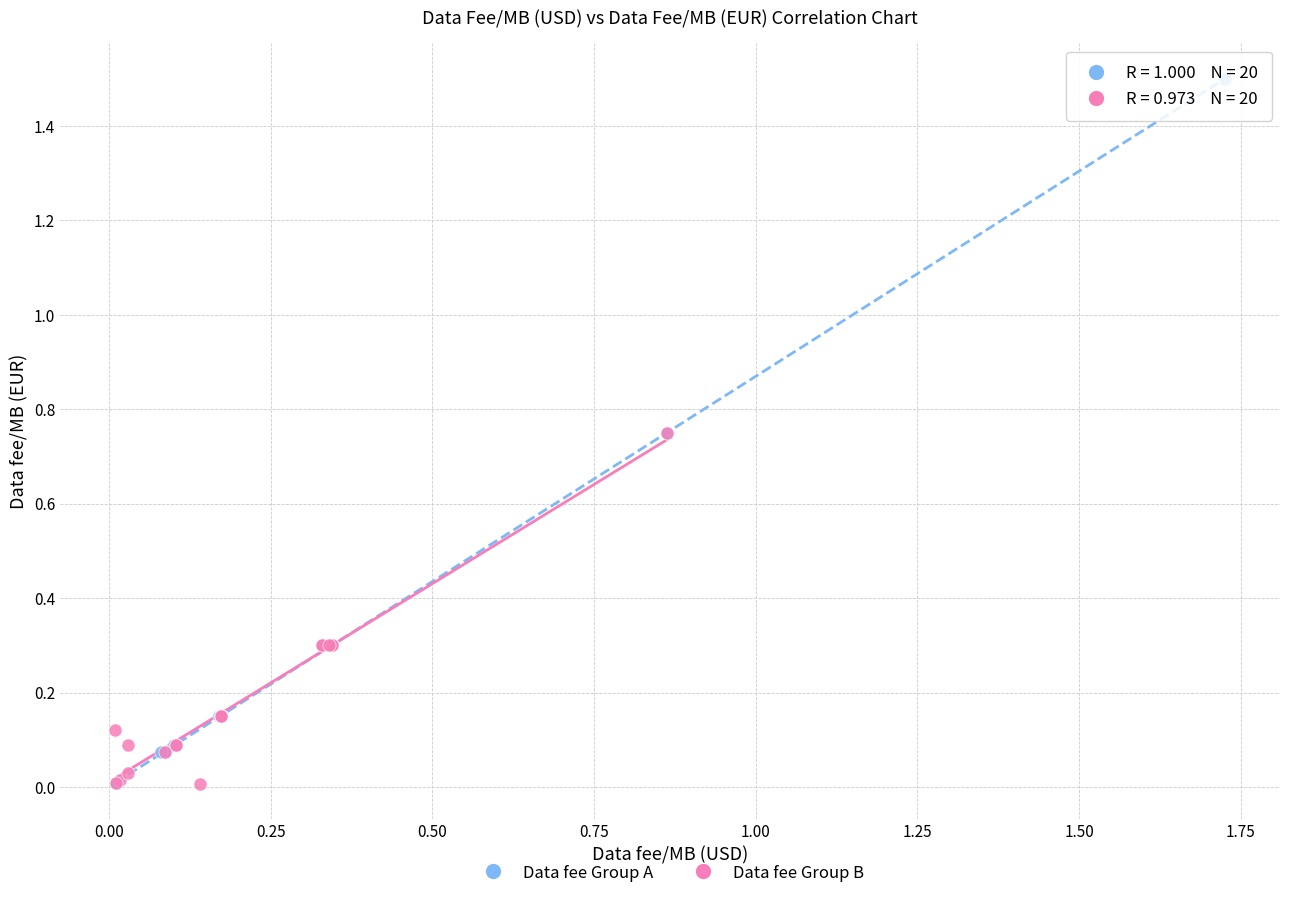

What are all the series names shown in the legend?

Data fee Group A, Data fee Group B